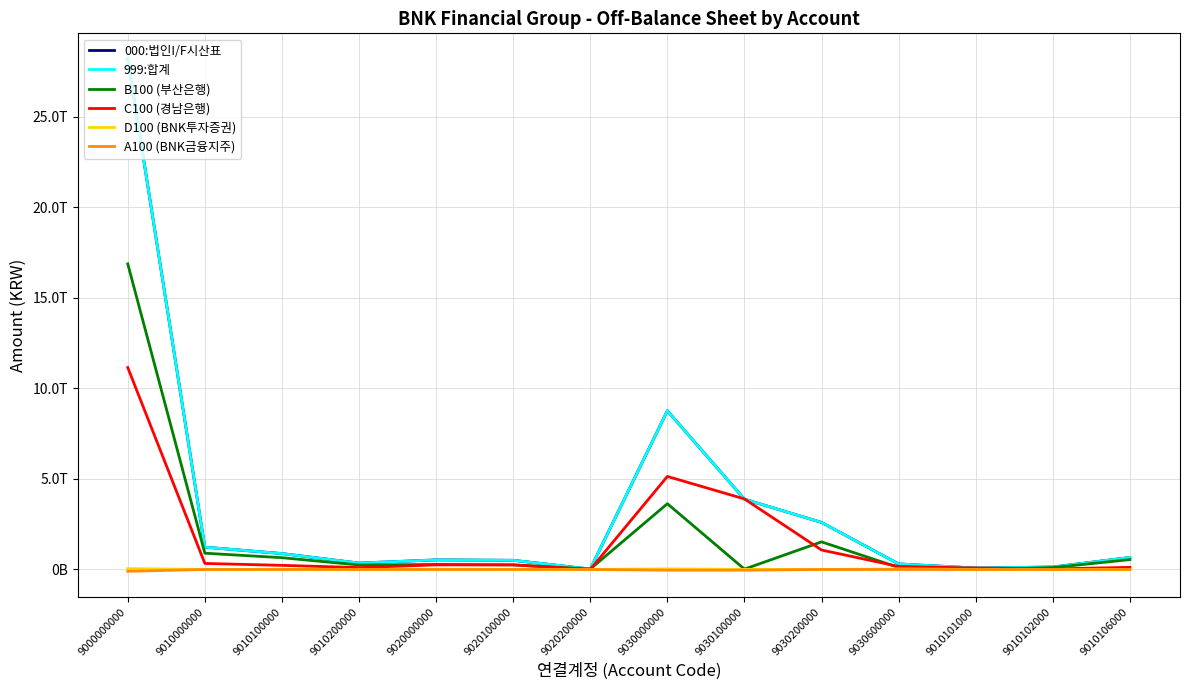

At which label does 000:법인I/F시산표 reach its peak?

9000000000